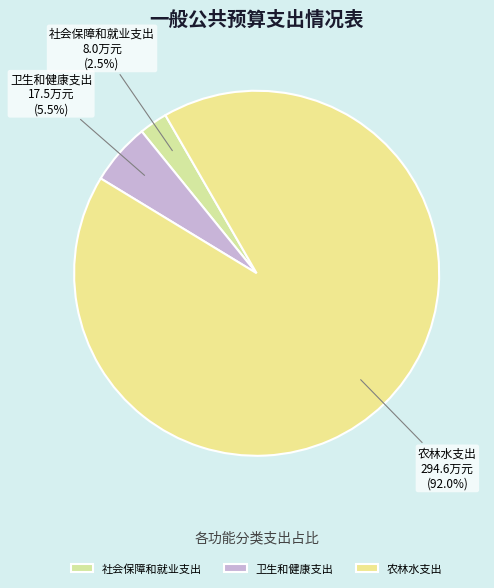

Does 卫生和健康支出 represent more than half of the total?

No